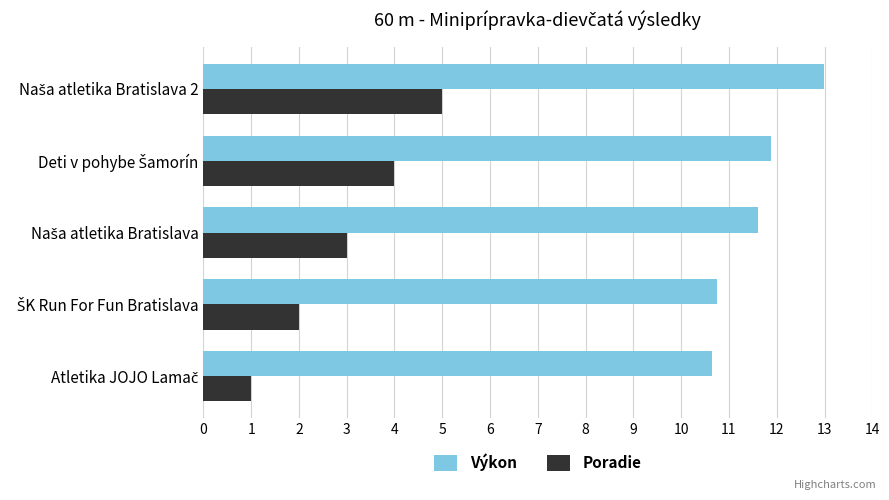

What is the difference between the maximum and minimum values in the Výkon series?

2.3